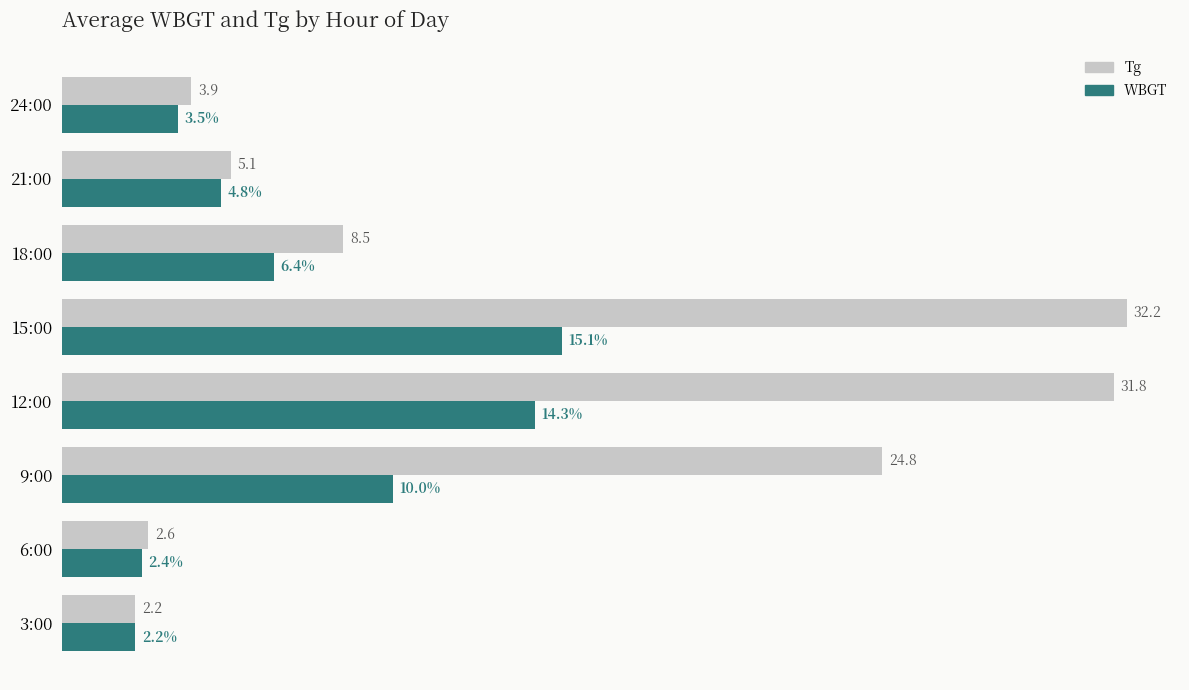

Which category has the highest value across all series?

15:00